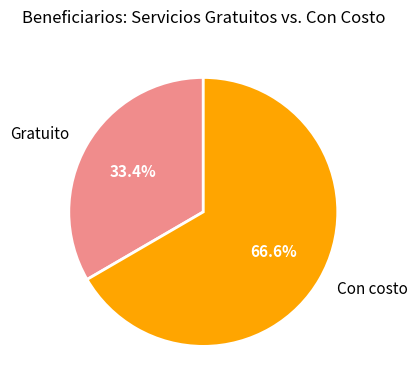

What percentage is NOT represented by Con costo?

33.4%